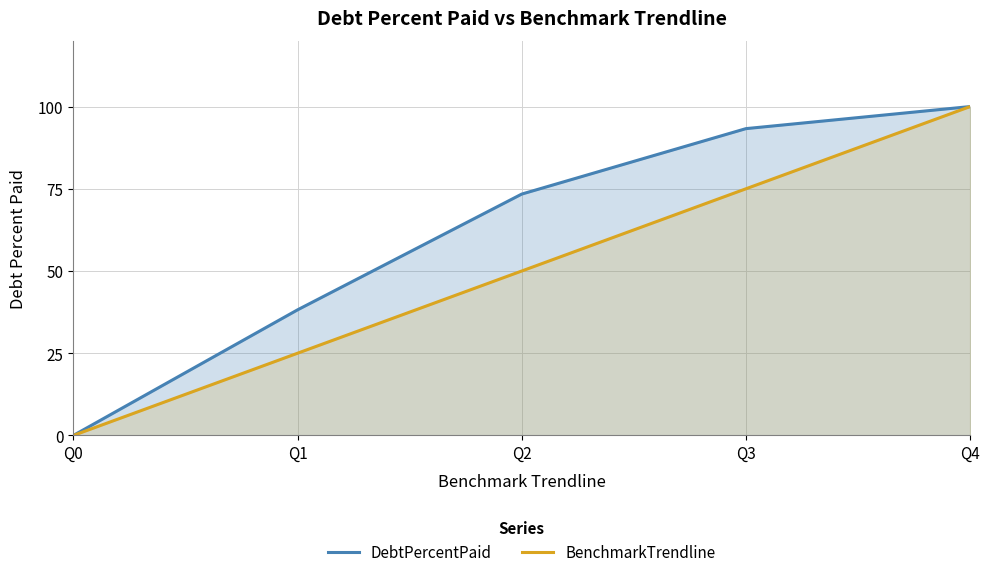

How many values in BenchmarkTrendline are above zero?

4